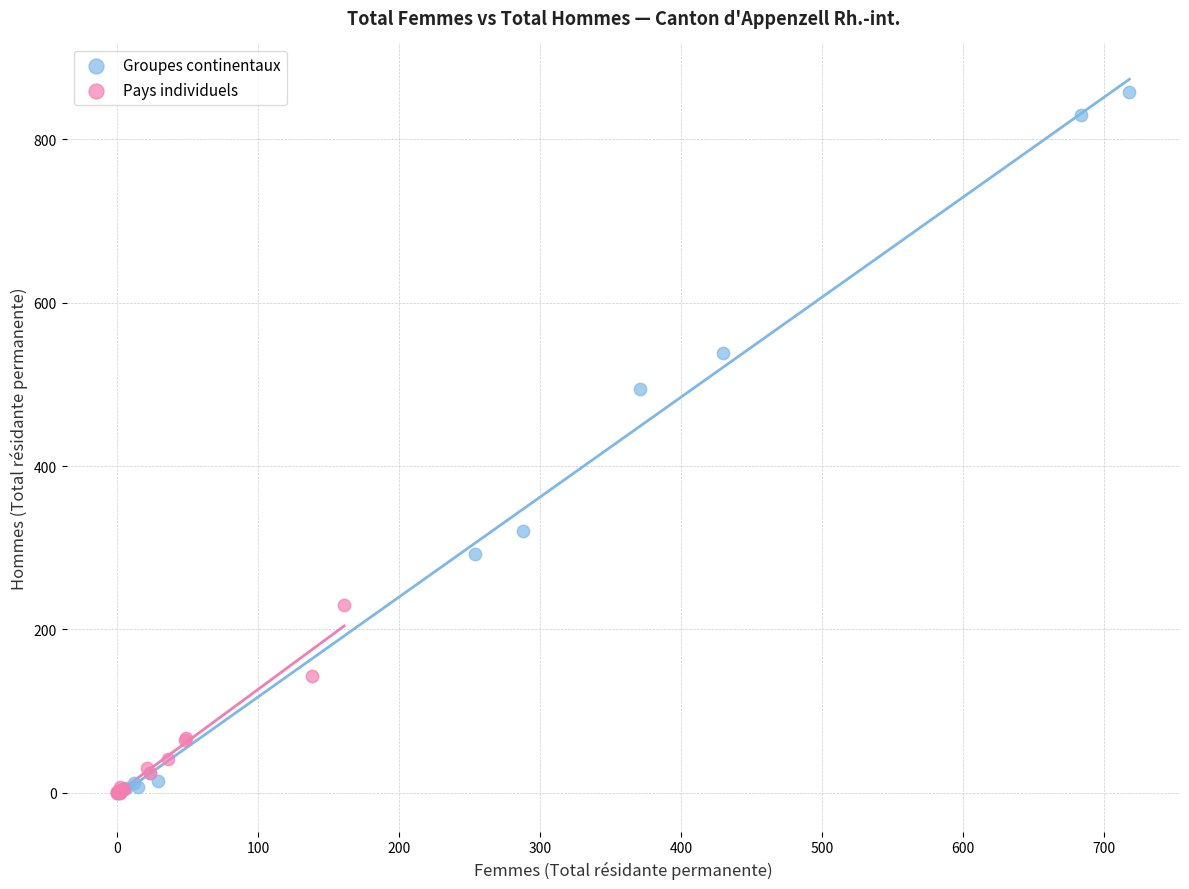

Which series contains the highest Y value?

Groupes continentaux